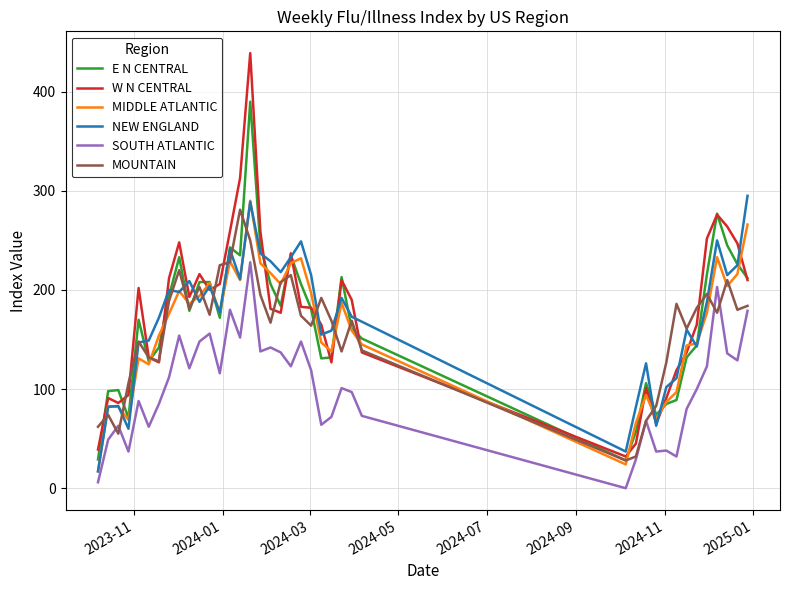

True or false: SOUTH ATLANTIC and E N CENTRAL cross at least once.

False